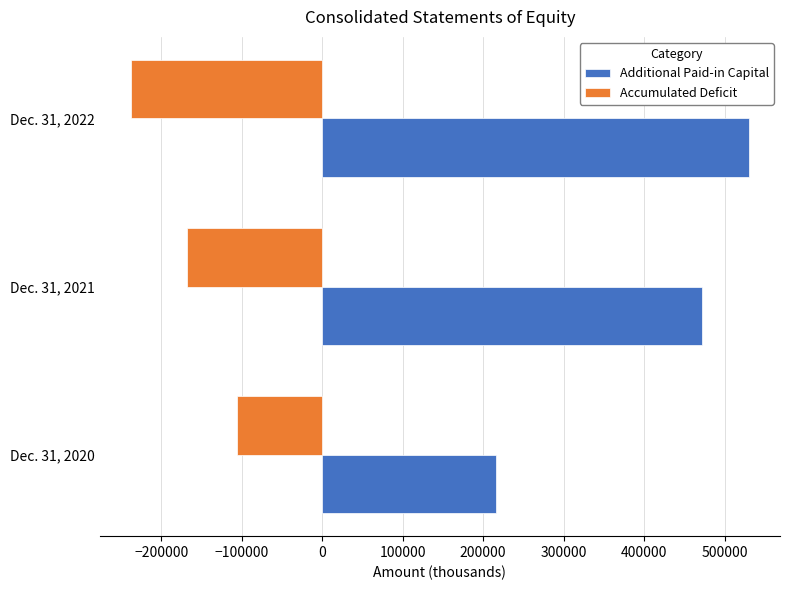

What is the total value across all series at Dec. 31, 2021?

303125